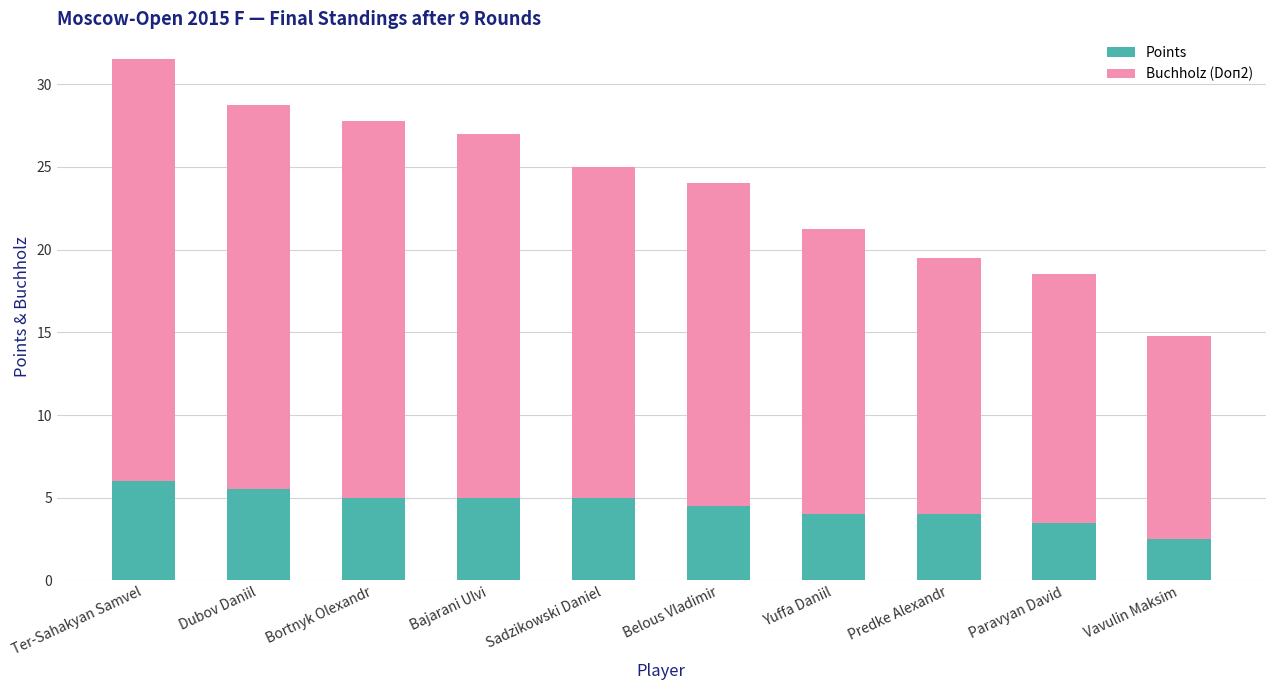

What is the sum of all Points values?

45.0